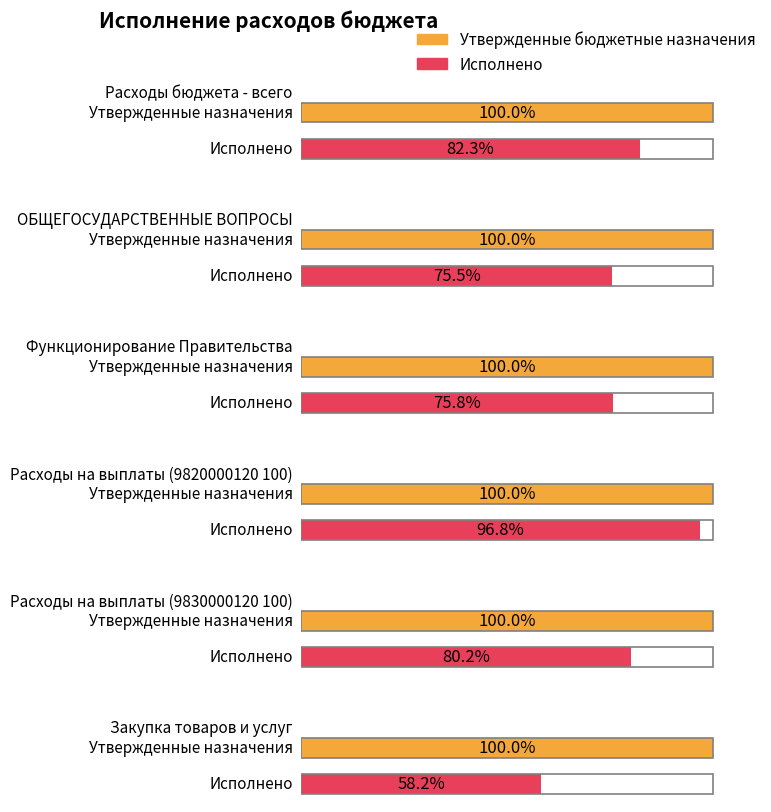

Reading left to right, transcribe all the data shown in this chart.

Утвержденные бюджетные назначения: Расходы бюджета - всего=83382589.0	ОБЩЕГОСУДАРСТВЕННЫЕ ВОПРОСЫ=5918309.7	Функционирование Правительства=5895309.7	Расходы на выплаты (9820000120 100)=781400.0	Расходы на выплаты (9830000120 100)=2829902.7	Закупка товаров и услуг=1962499.0
Исполнено: Расходы бюджета - всего=68631725.6	ОБЩЕГОСУДАРСТВЕННЫЕ ВОПРОСЫ=4468359.6	Функционирование Правительства=4468359.6	Расходы на выплаты (9820000120 100)=756172.9	Расходы на выплаты (9830000120 100)=2268224.3	Закупка товаров и услуг=1142986.8